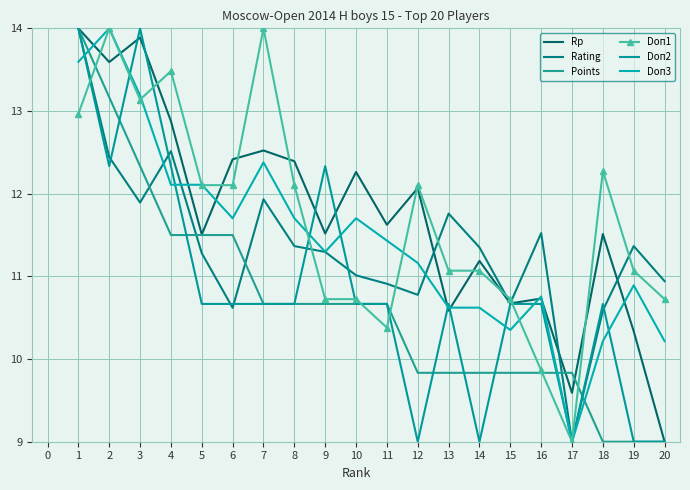

True or false: Points has more than 1 points higher than both neighbors.

False